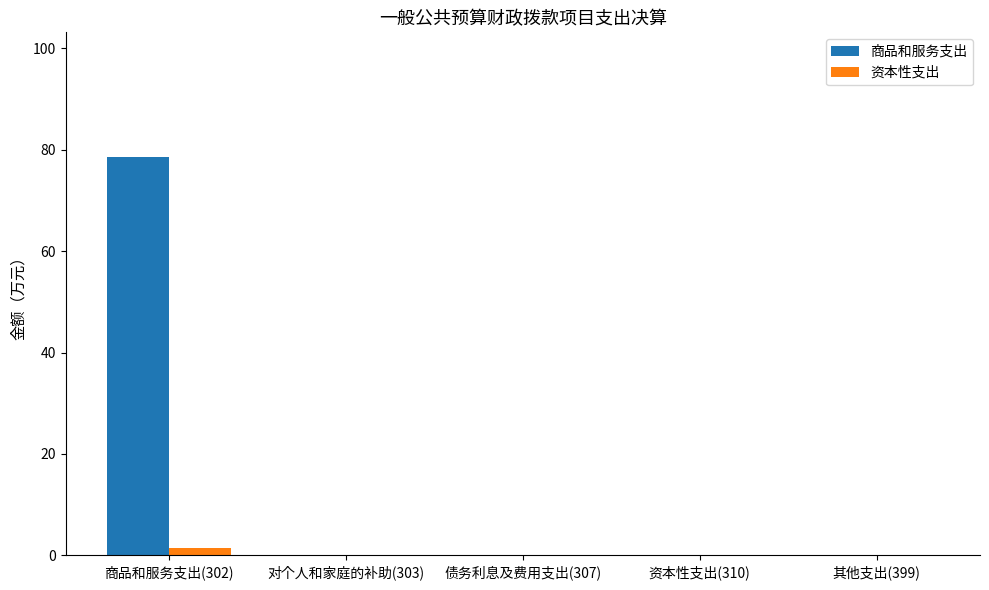

What is the maximum value shown in the chart?

78.6